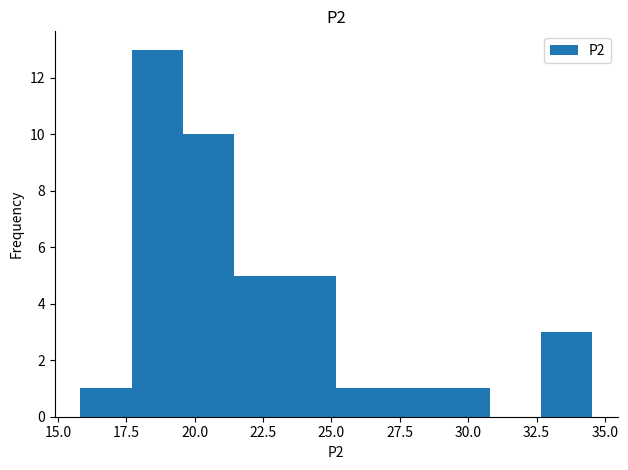

Around what value on the x-axis is the tallest bar? Give the approximate position of its centre, as read against the axis.

18.5